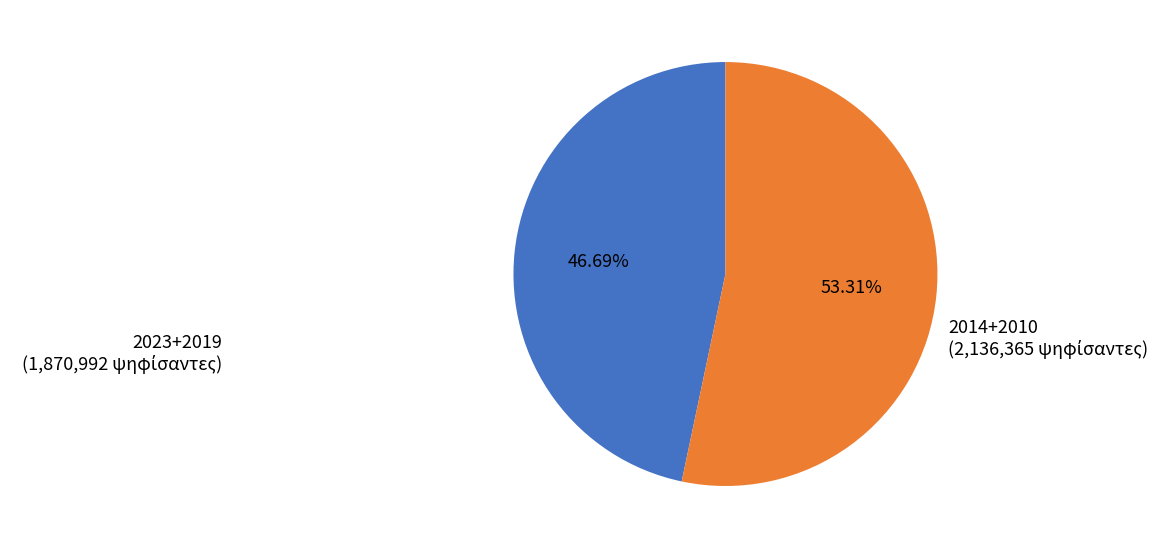

Is there any slice that represents more than half of the pie?

Yes